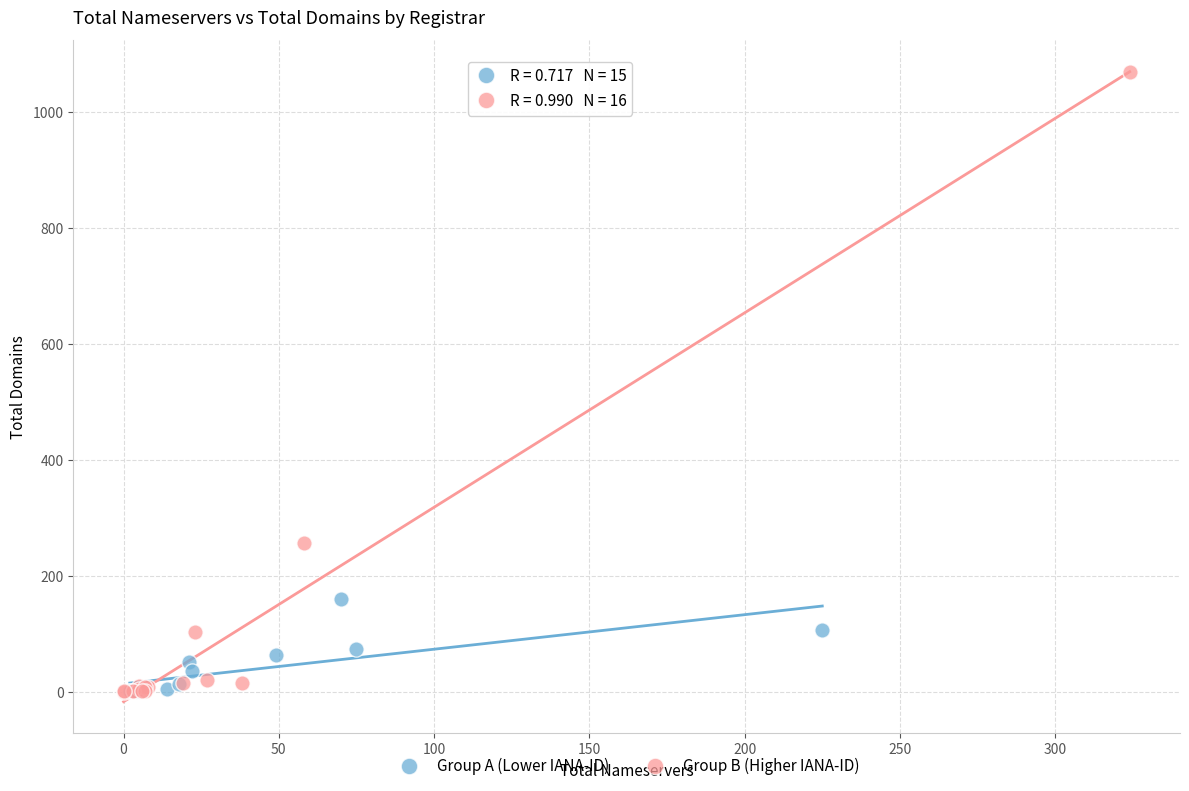

Which series reaches the maximum Y coordinate?

Group B (Higher IANA-ID)